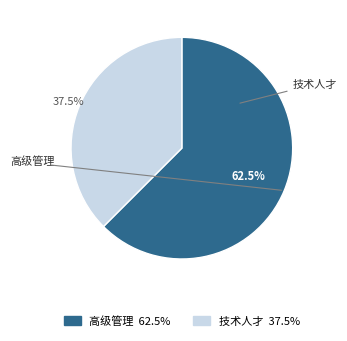

To the nearest percent, what is the difference between the largest and smallest slice percentages?

25%